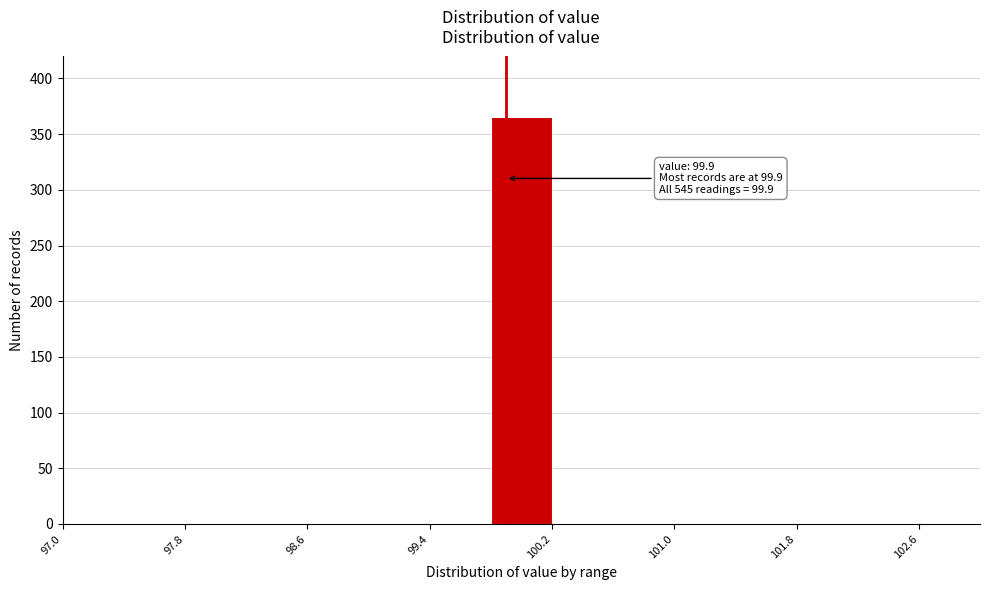

Which range on the x-axis has the tallest bar?

99.8 to 100.2